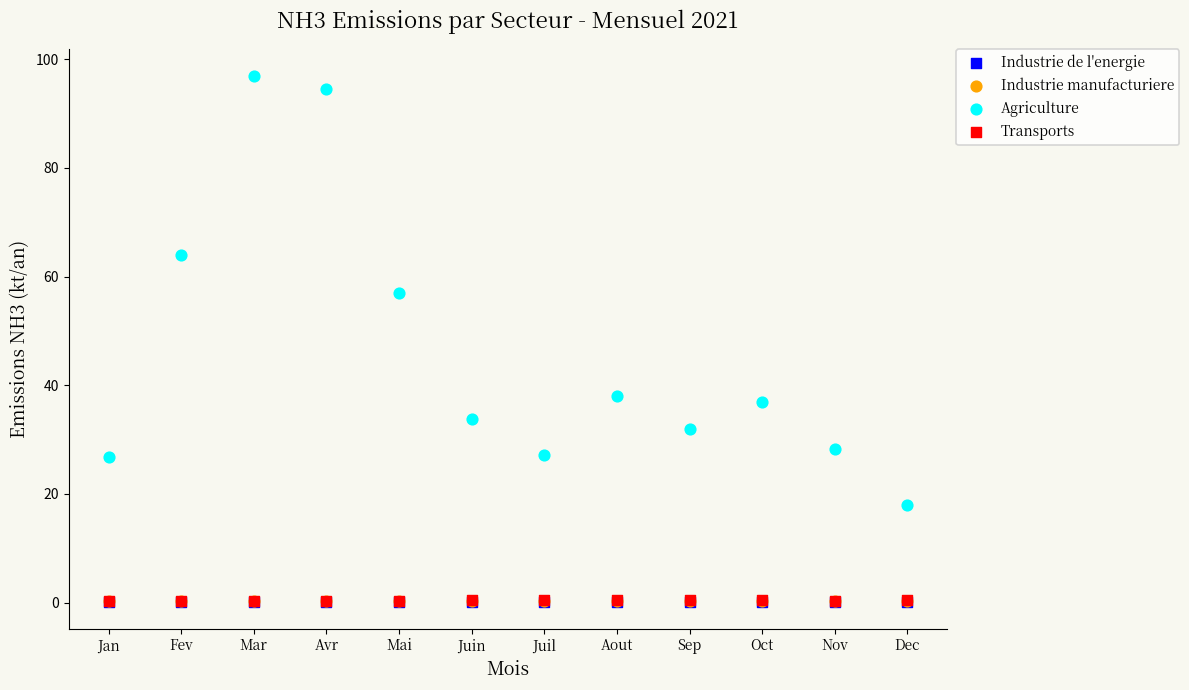

What are all the series names shown in the legend?

Industrie de l'energie, Industrie manufacturiere, Agriculture, Transports